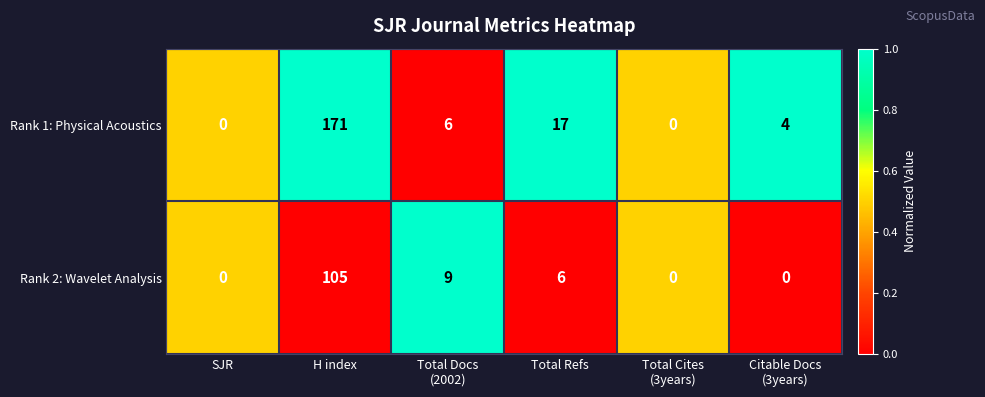

How many distinct data groups are displayed?

2